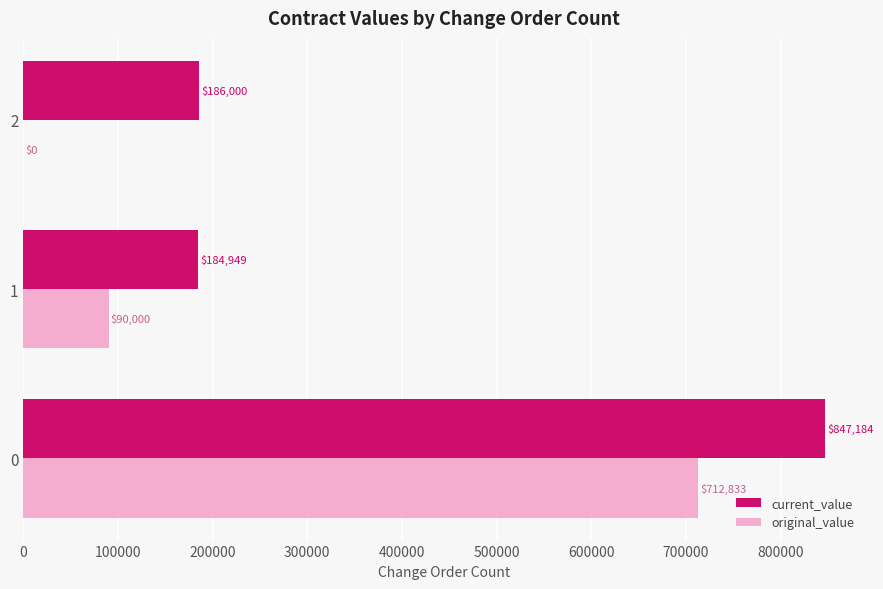

Between 0 and 1, which series saw the biggest shift?

current_value